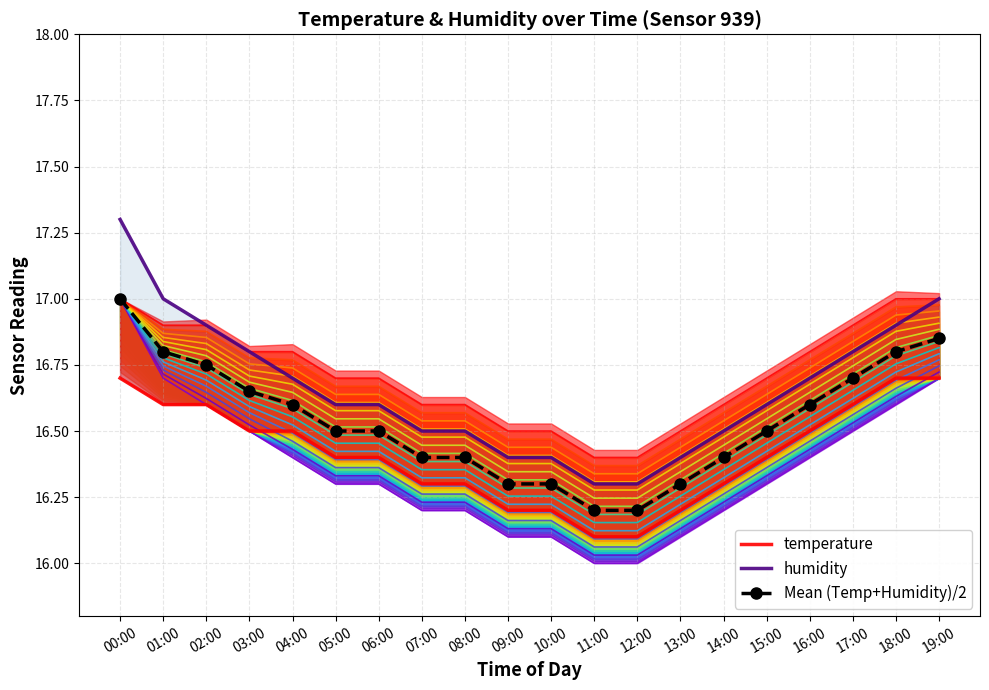

What is the total value across all series at 11:00?

48.6